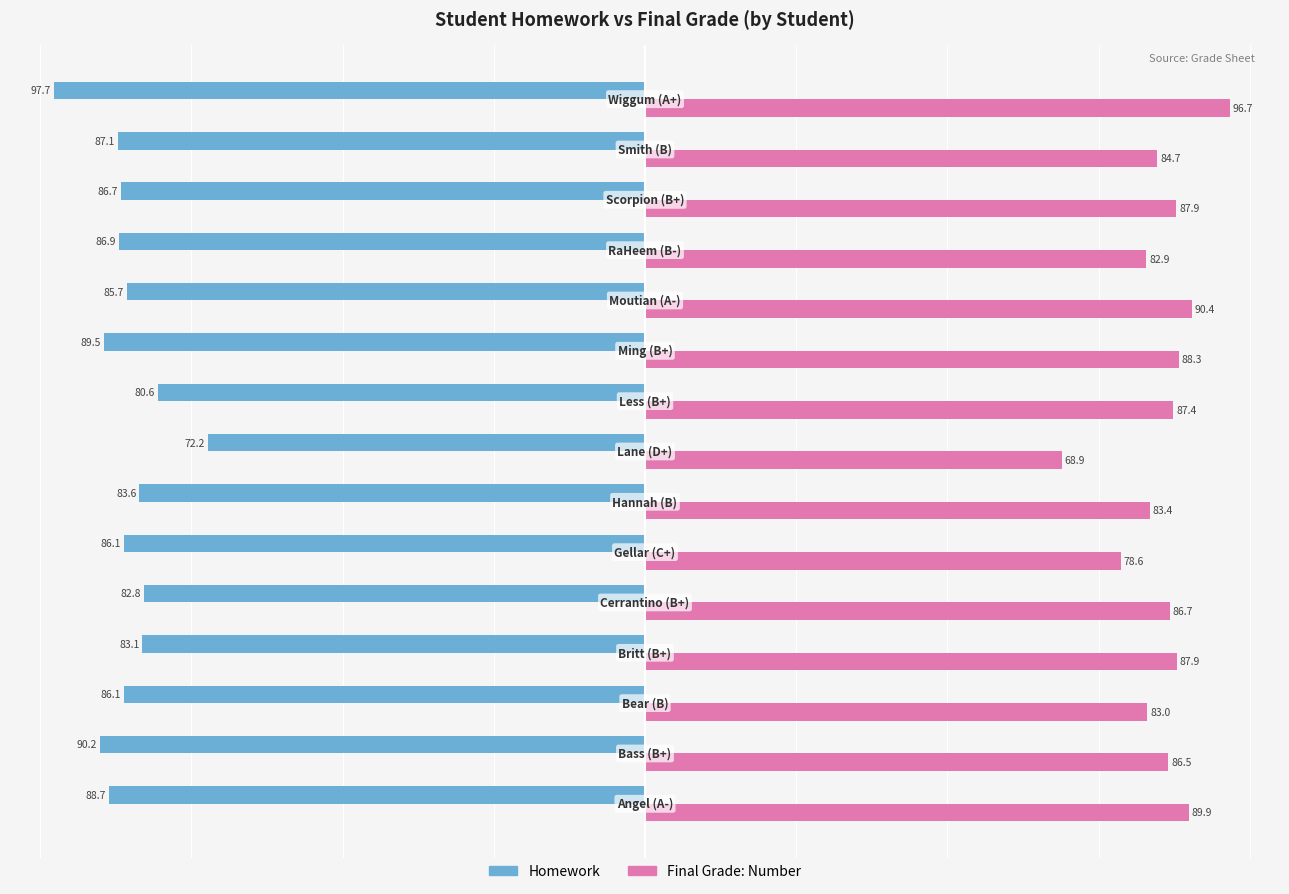

At how many categories does at least one series exceed 19?

15